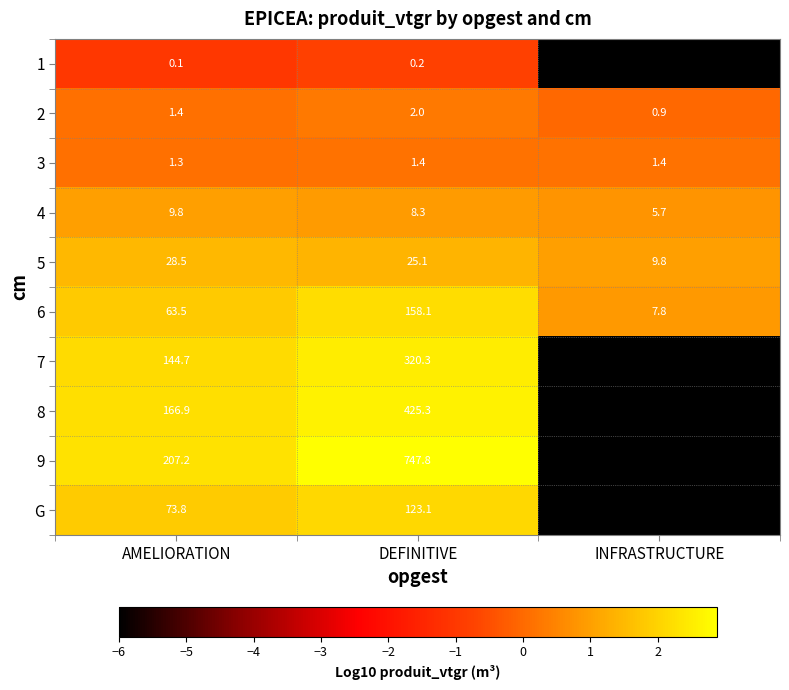

What is the greatest value displayed?

747.8